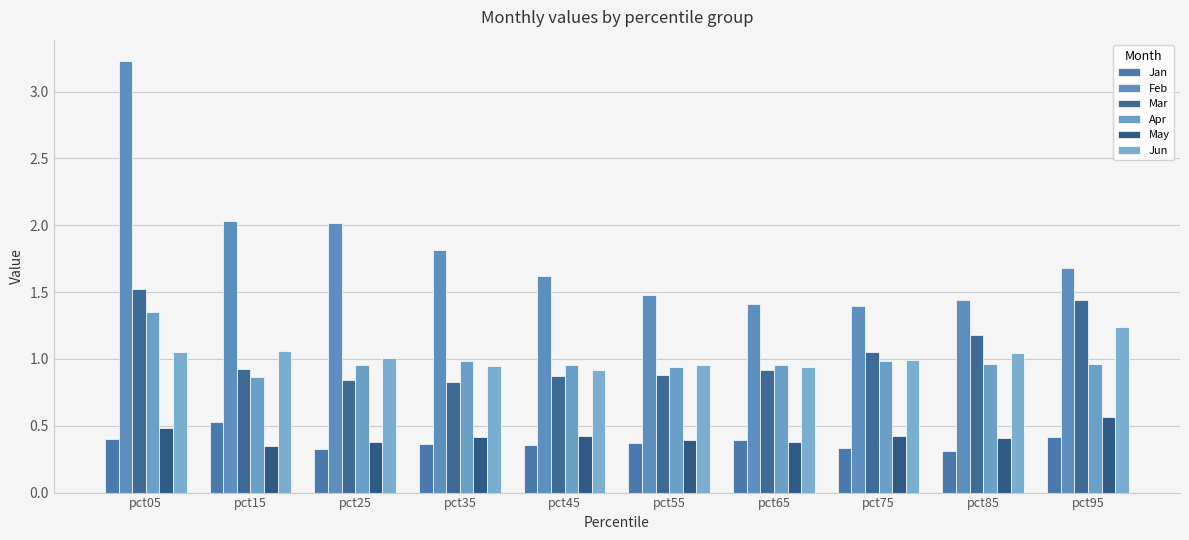

The Jan series shows 0.5 at pct75. True or false?

False